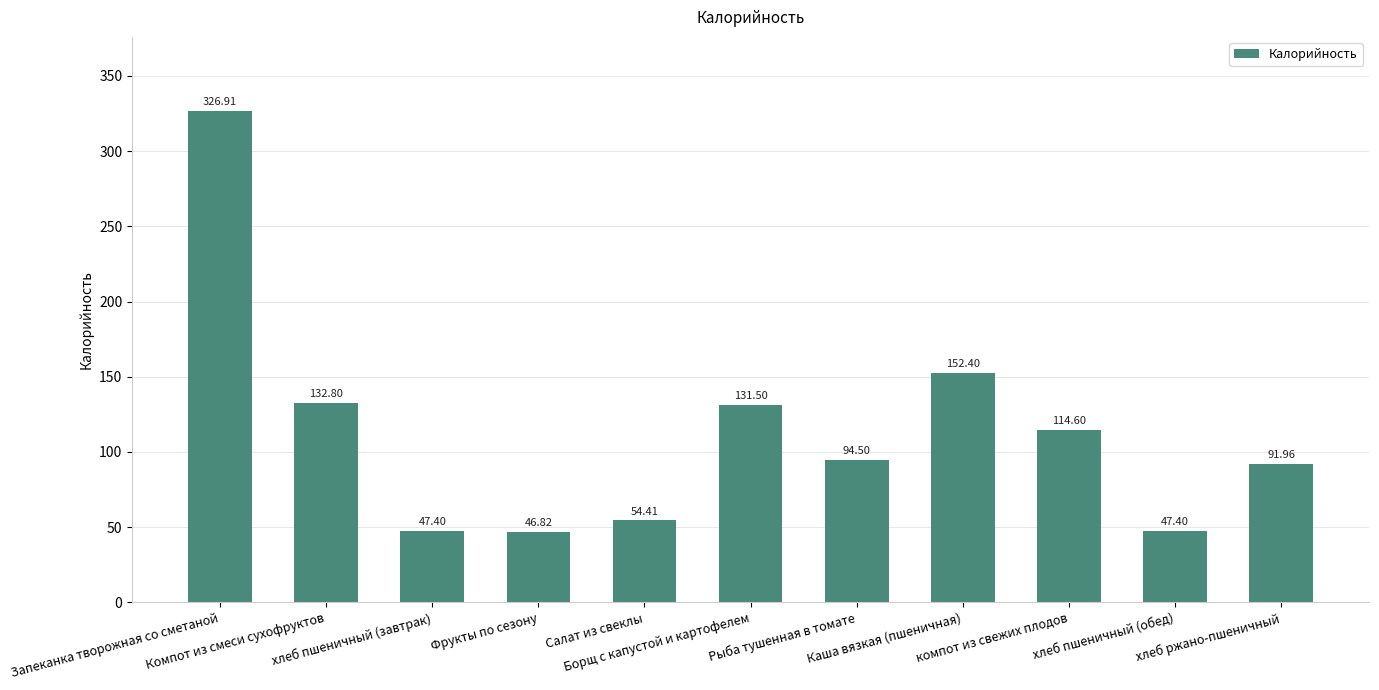

The chart shows a value of 47.4 at хлеб пшеничный (обед). True or false?

True